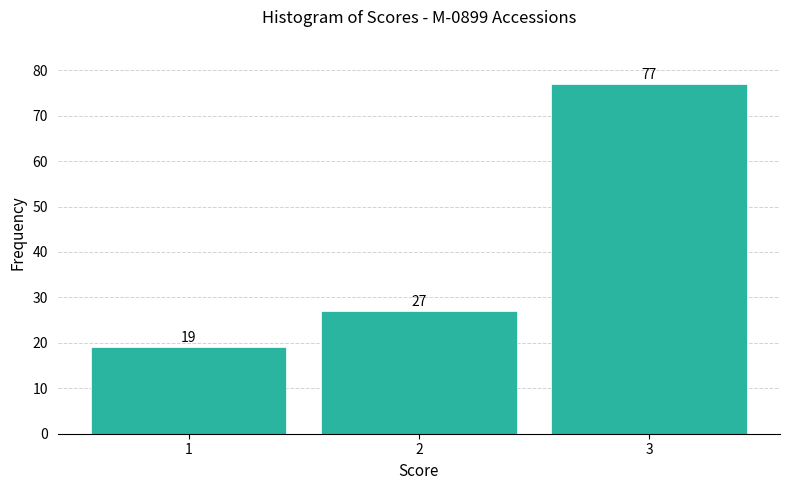

Which range on the x-axis has the tallest bar?

2.5 to 3.5